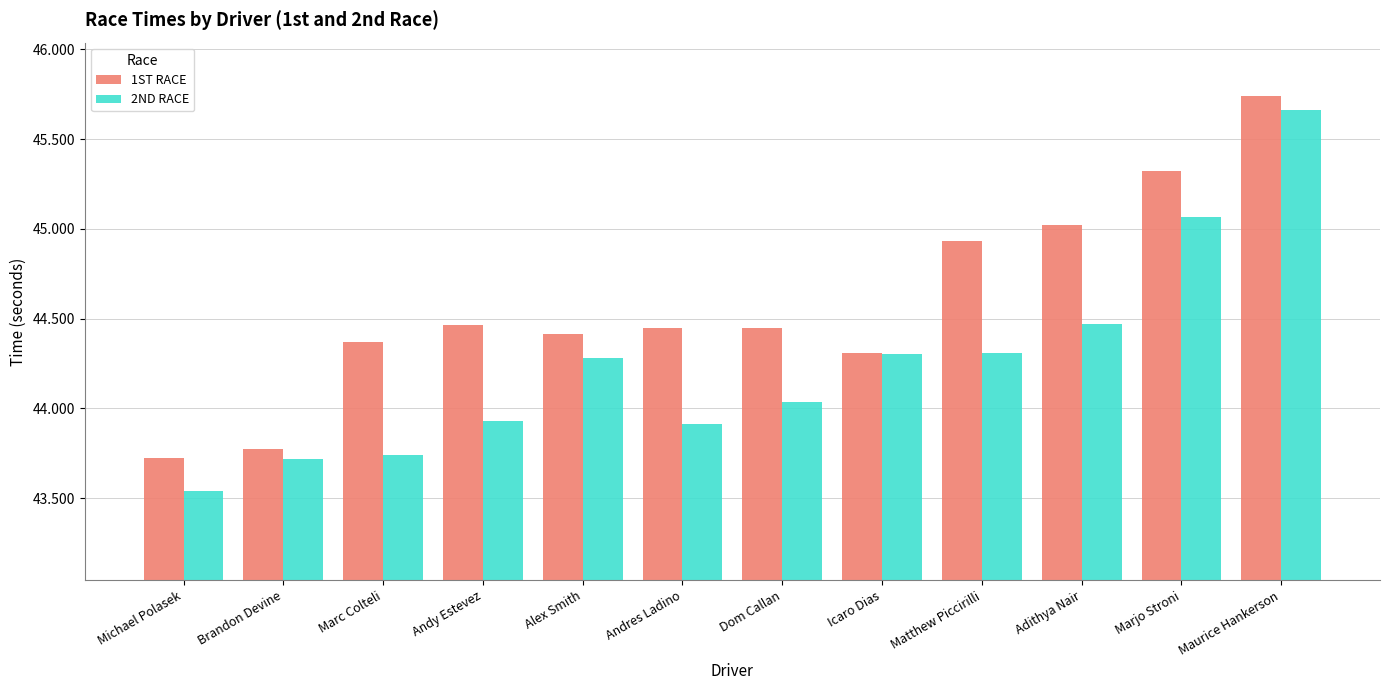

At which category does the chart reach its peak across all series?

Maurice Hankerson